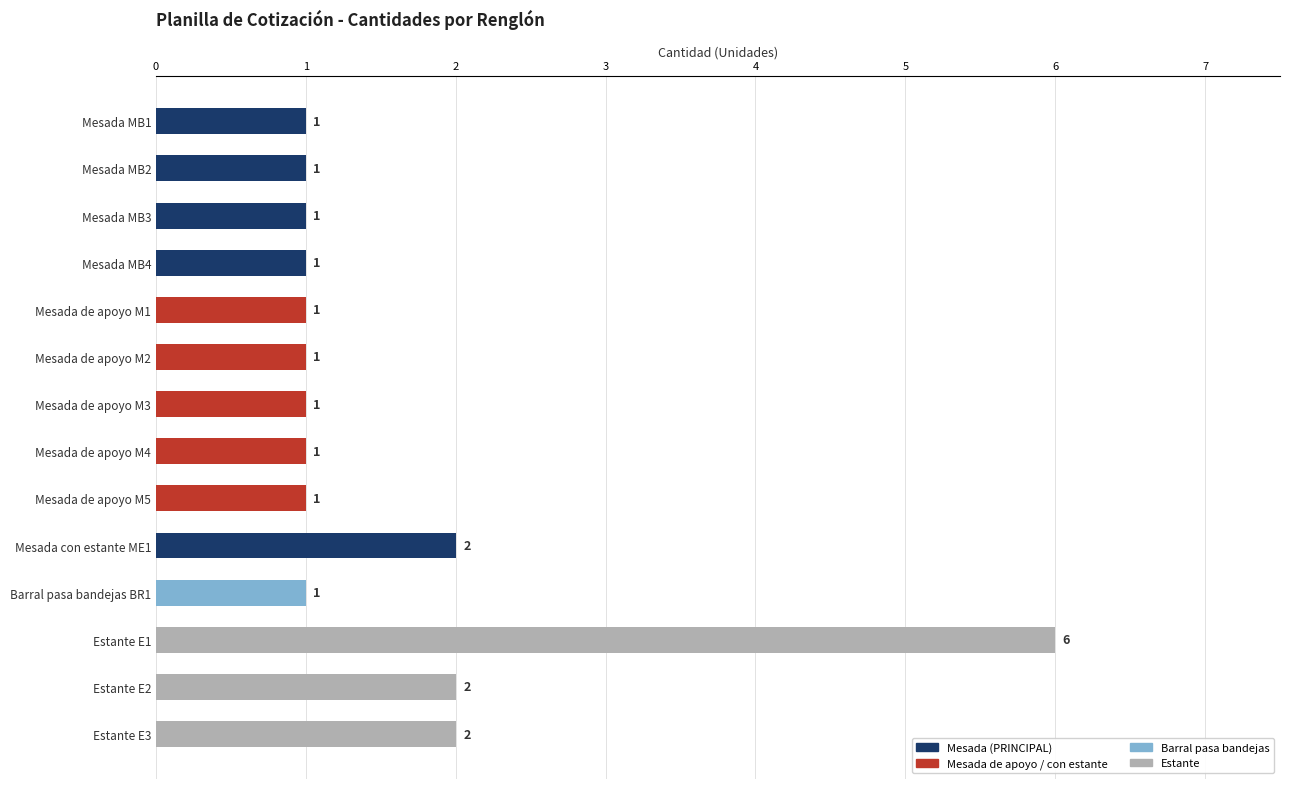

How many data points does each series have?

14